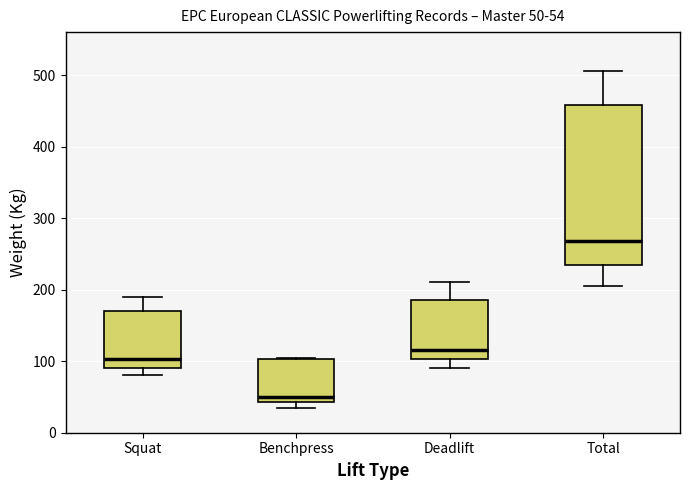

Which box is the tallest, from its lower edge to its upper edge?

Total